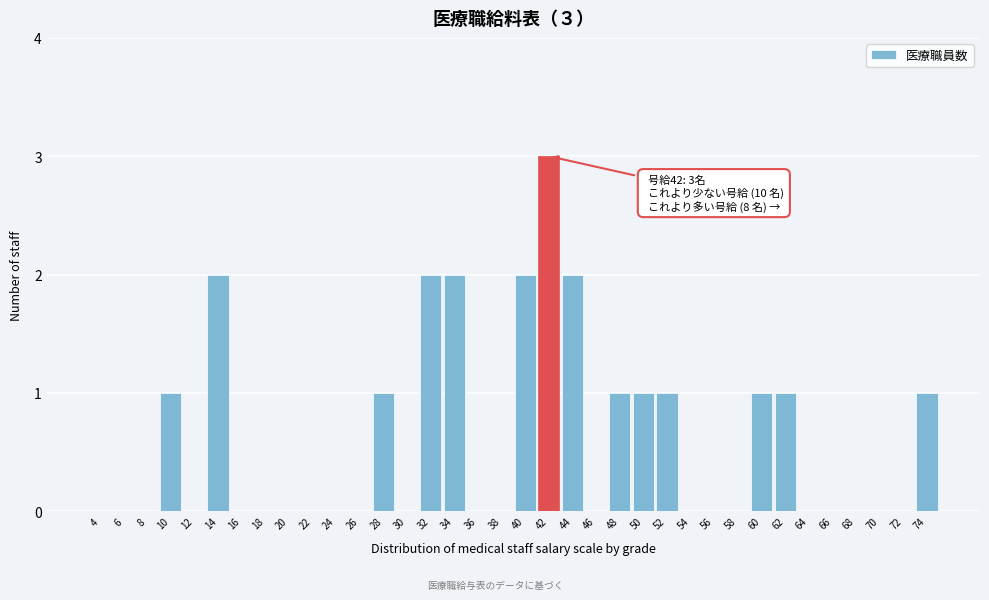

Which has a higher value, 26 or 48?

48